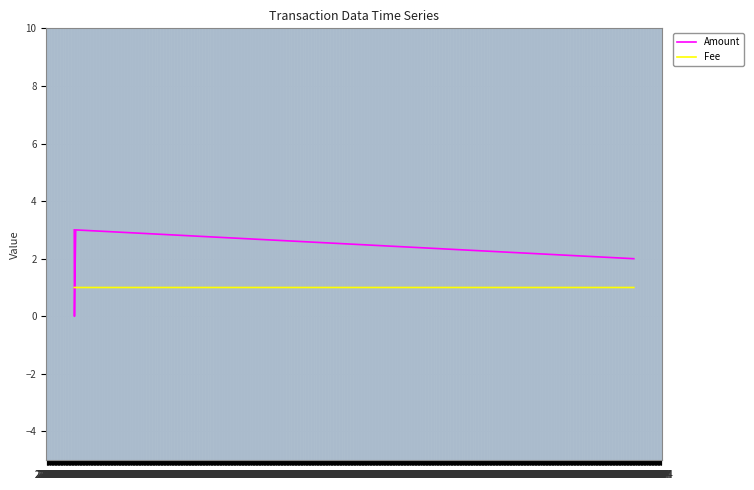

Which series has the largest total across all categories?

Amount